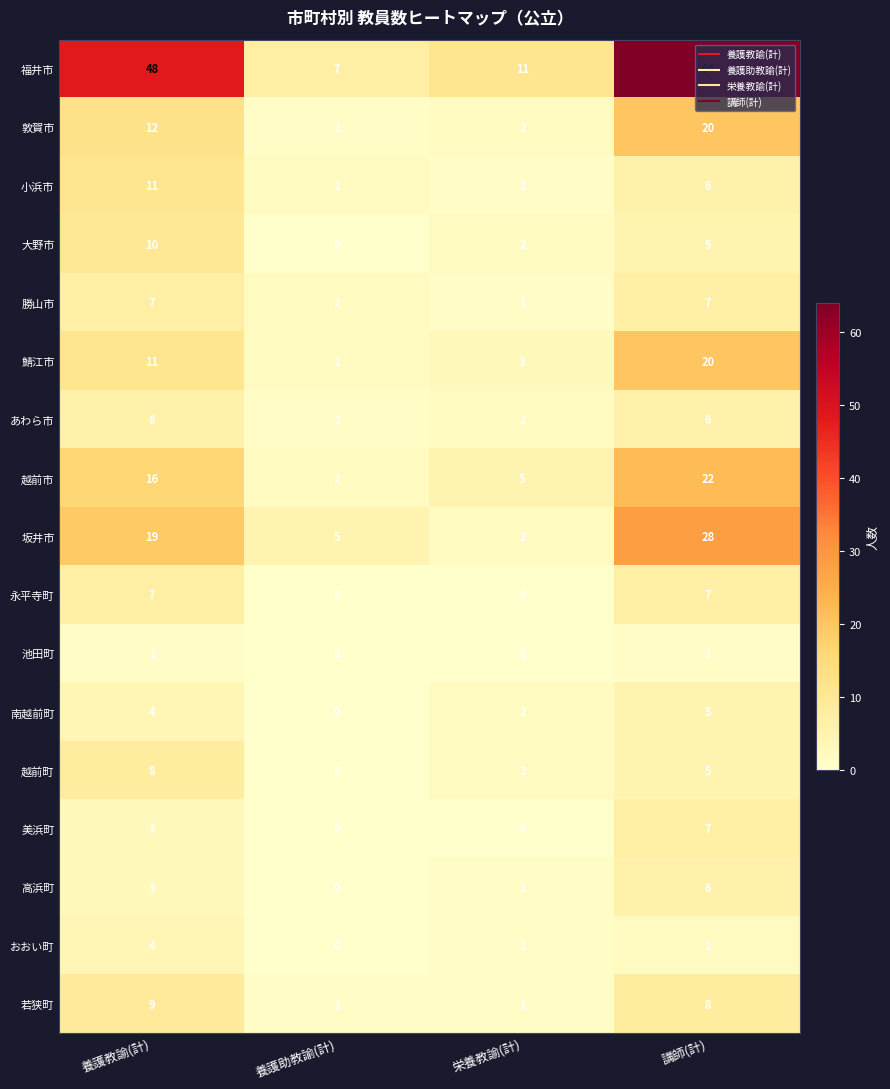

At which category is the sum across all series the highest?

講師(計)